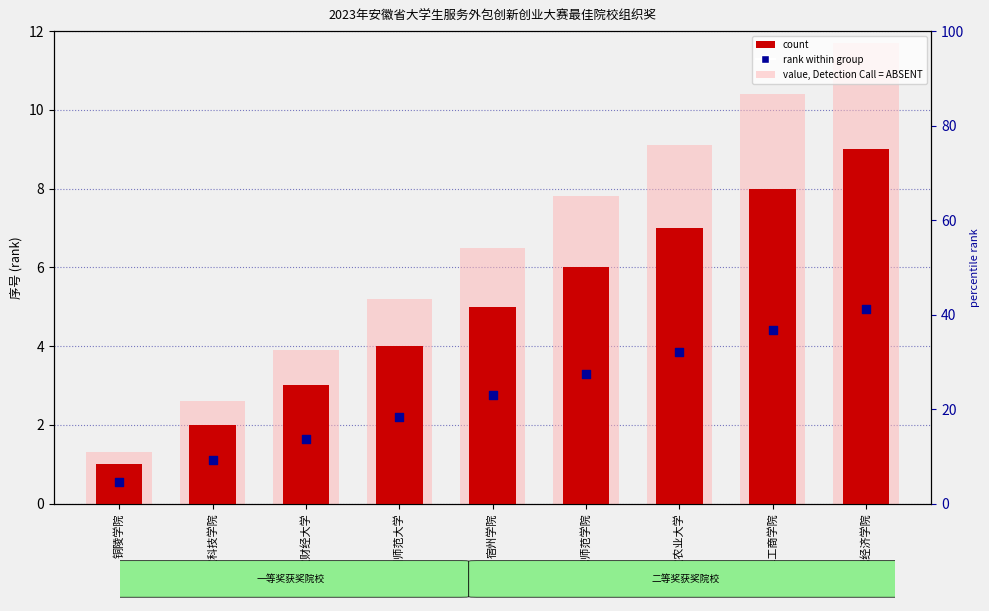

Which series has the largest total across all categories?

value, Detection Call = ABSENT